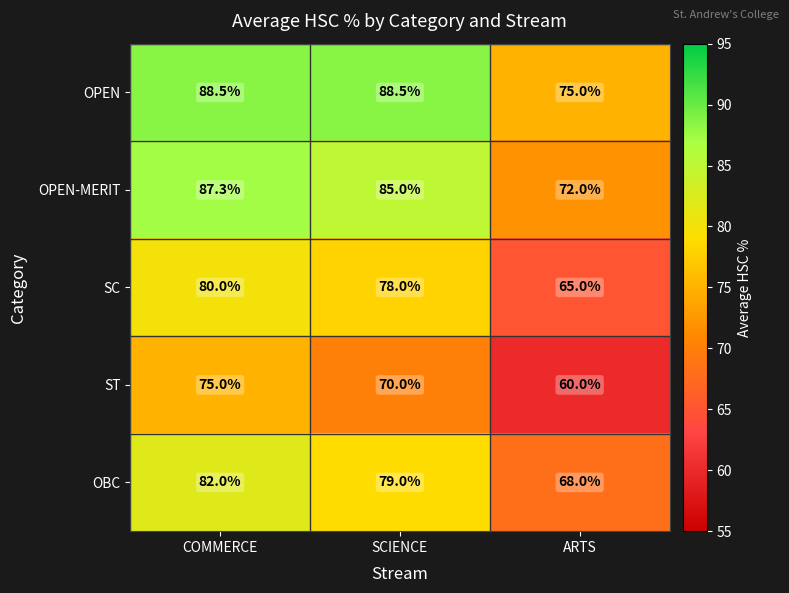

What is the average value of the ST series?

68.3